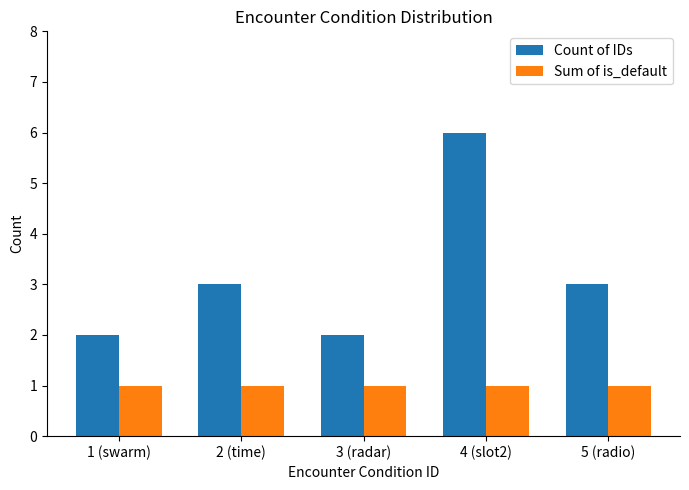

Is it true that Count of IDs equals 5 at 2 (time)?

False